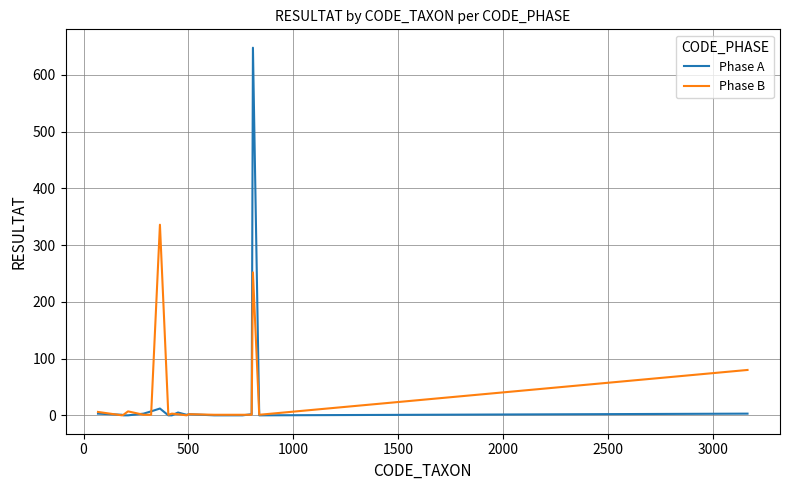

Which series has the largest range (max minus min)?

Phase A